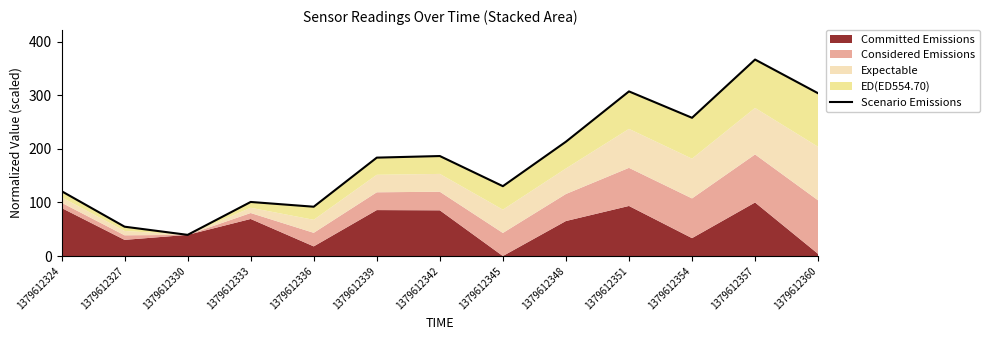

Rank the categories by value from lowest to highest.

1379612330, 1379612327, 1379612336, 1379612333, 1379612324, 1379612345, 1379612339, 1379612342, 1379612348, 1379612354, 1379612360, 1379612351, 1379612357